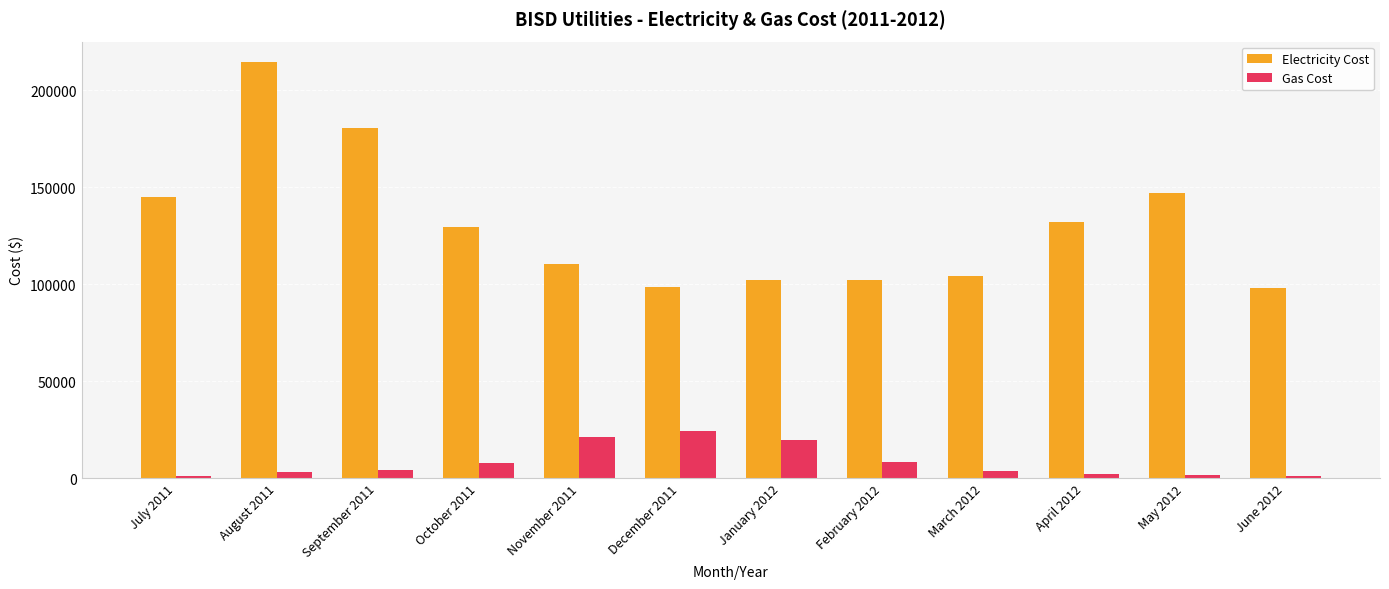

The value of Gas Cost at January 2012 is 12339.7. True or false?

False